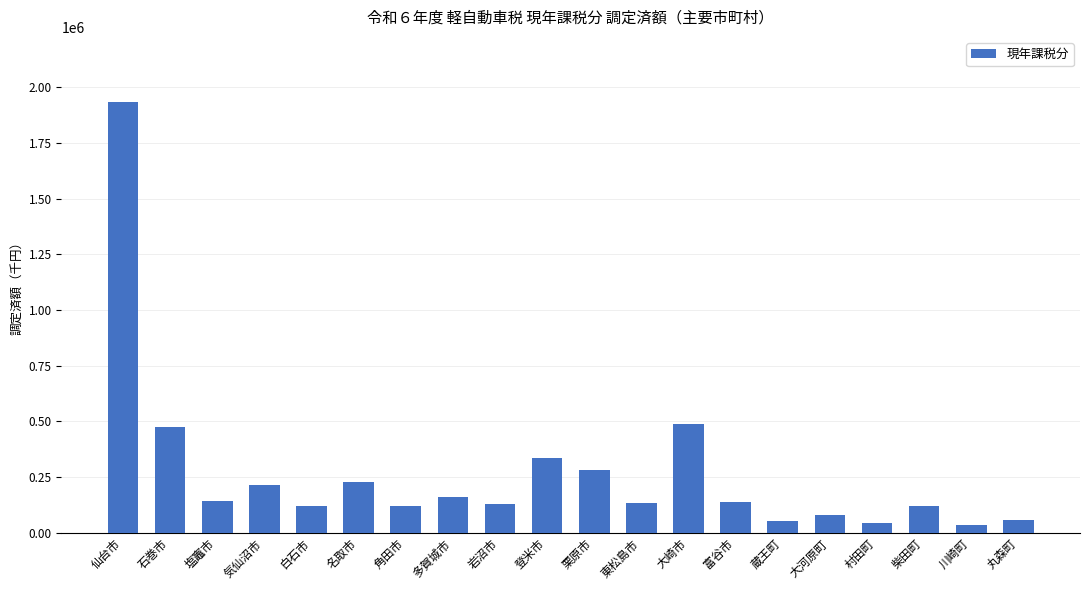

True or false: the data shows 120618 at 角田市.

True